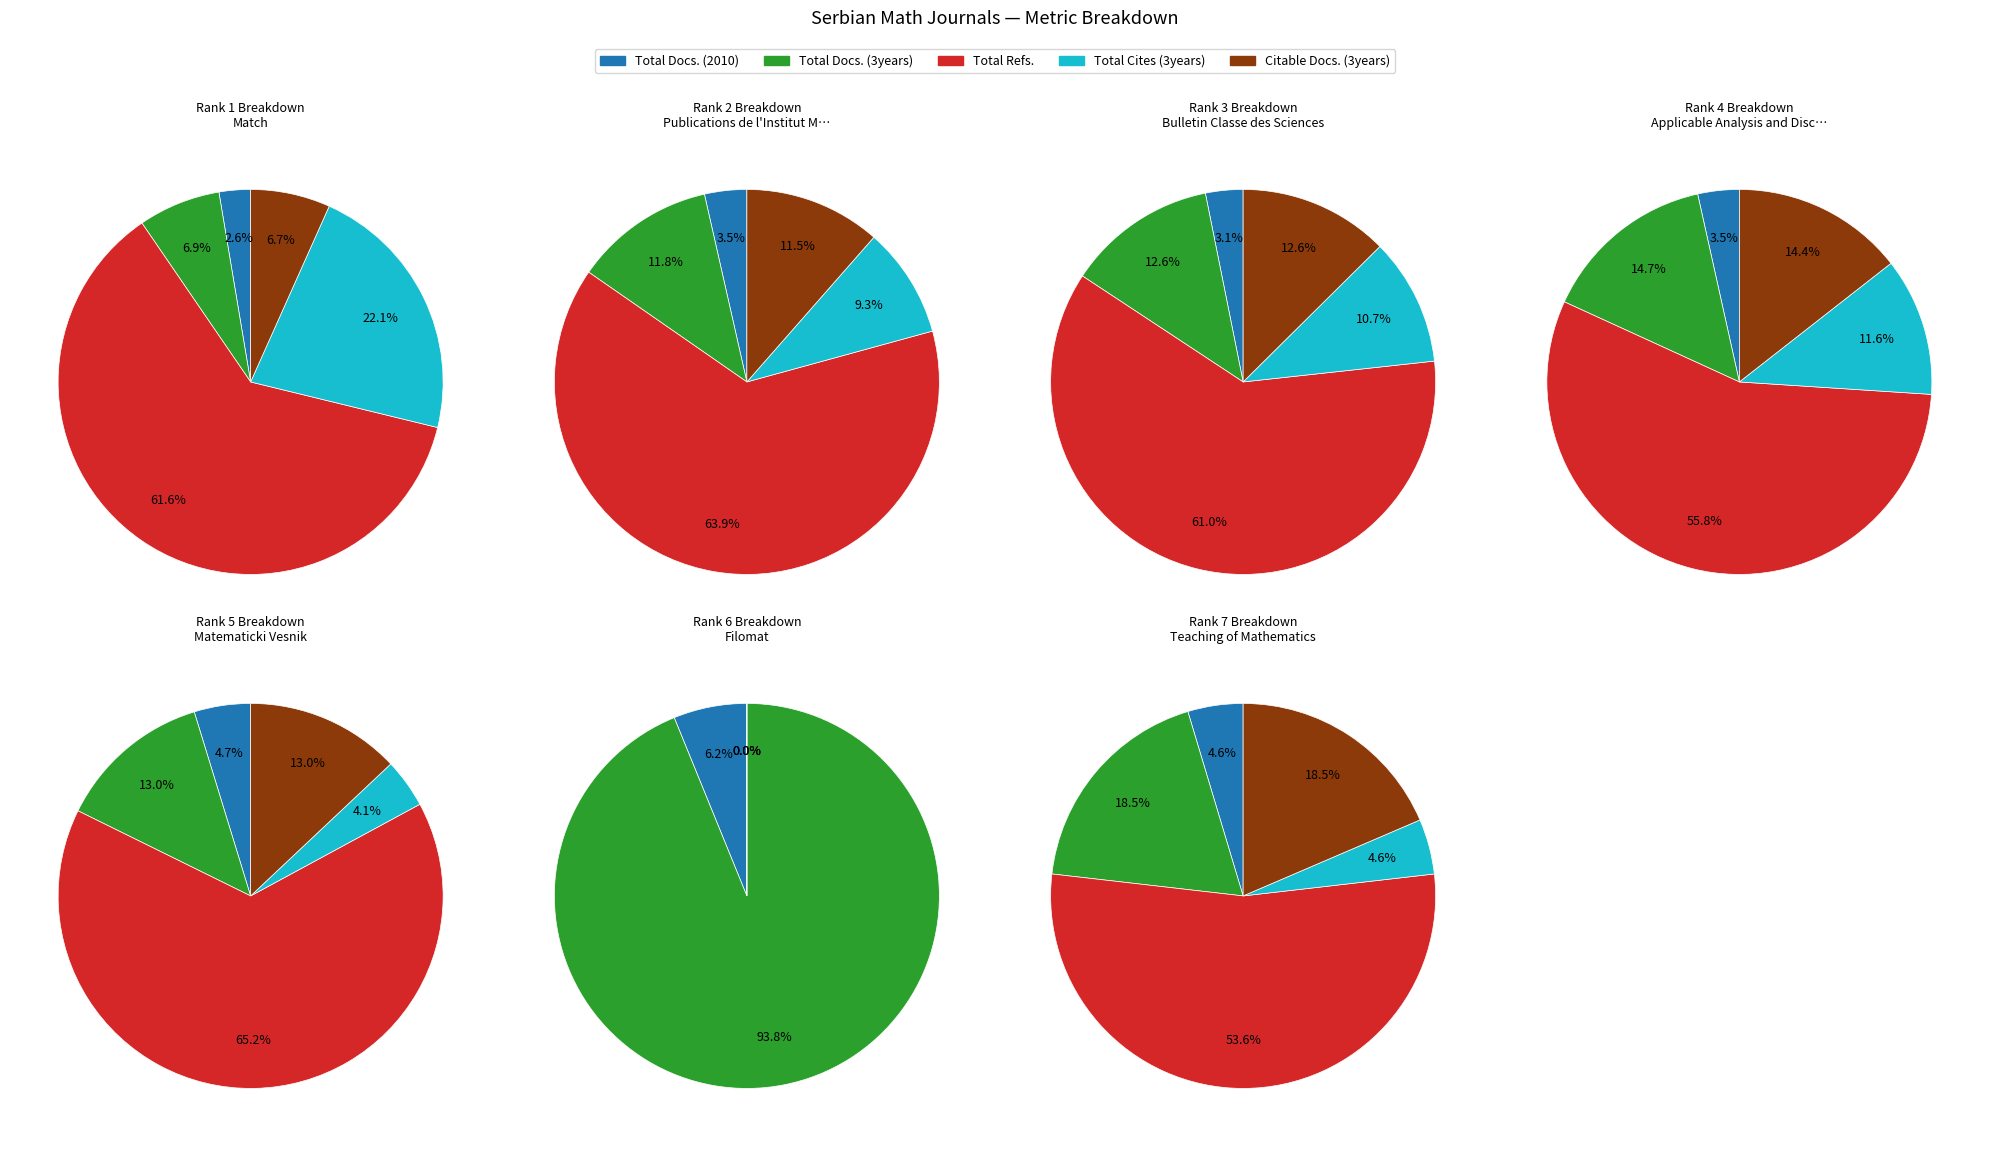

What percentage is NOT represented by Publications de l'Institut Mathematique?

92.0%